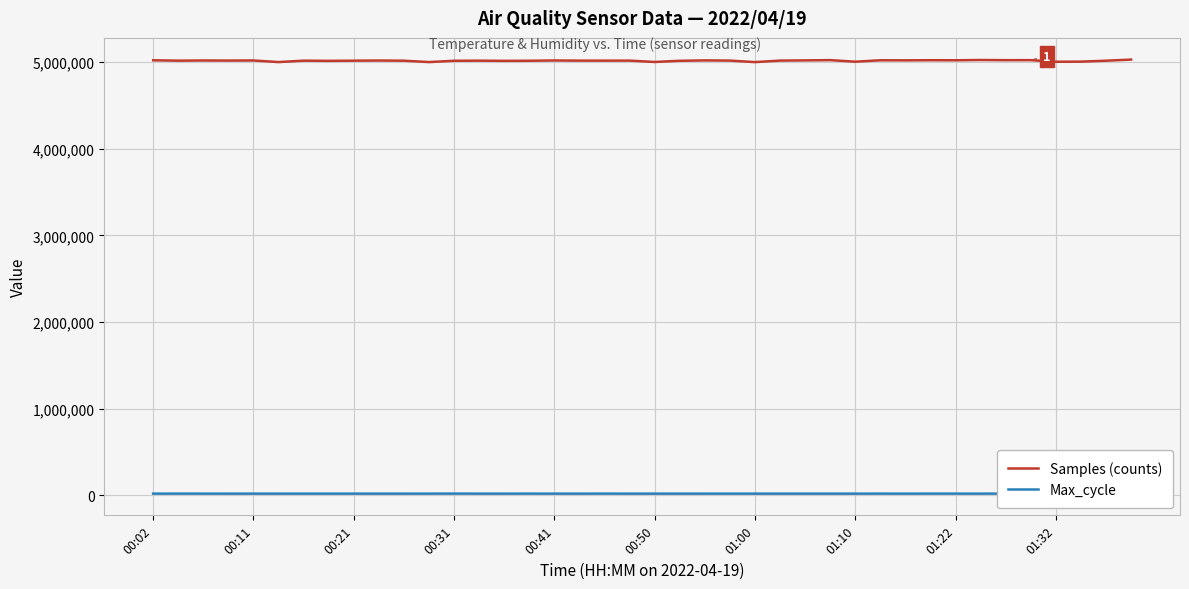

What is the difference between the maximum and minimum values in the Samples (counts) series?

28977